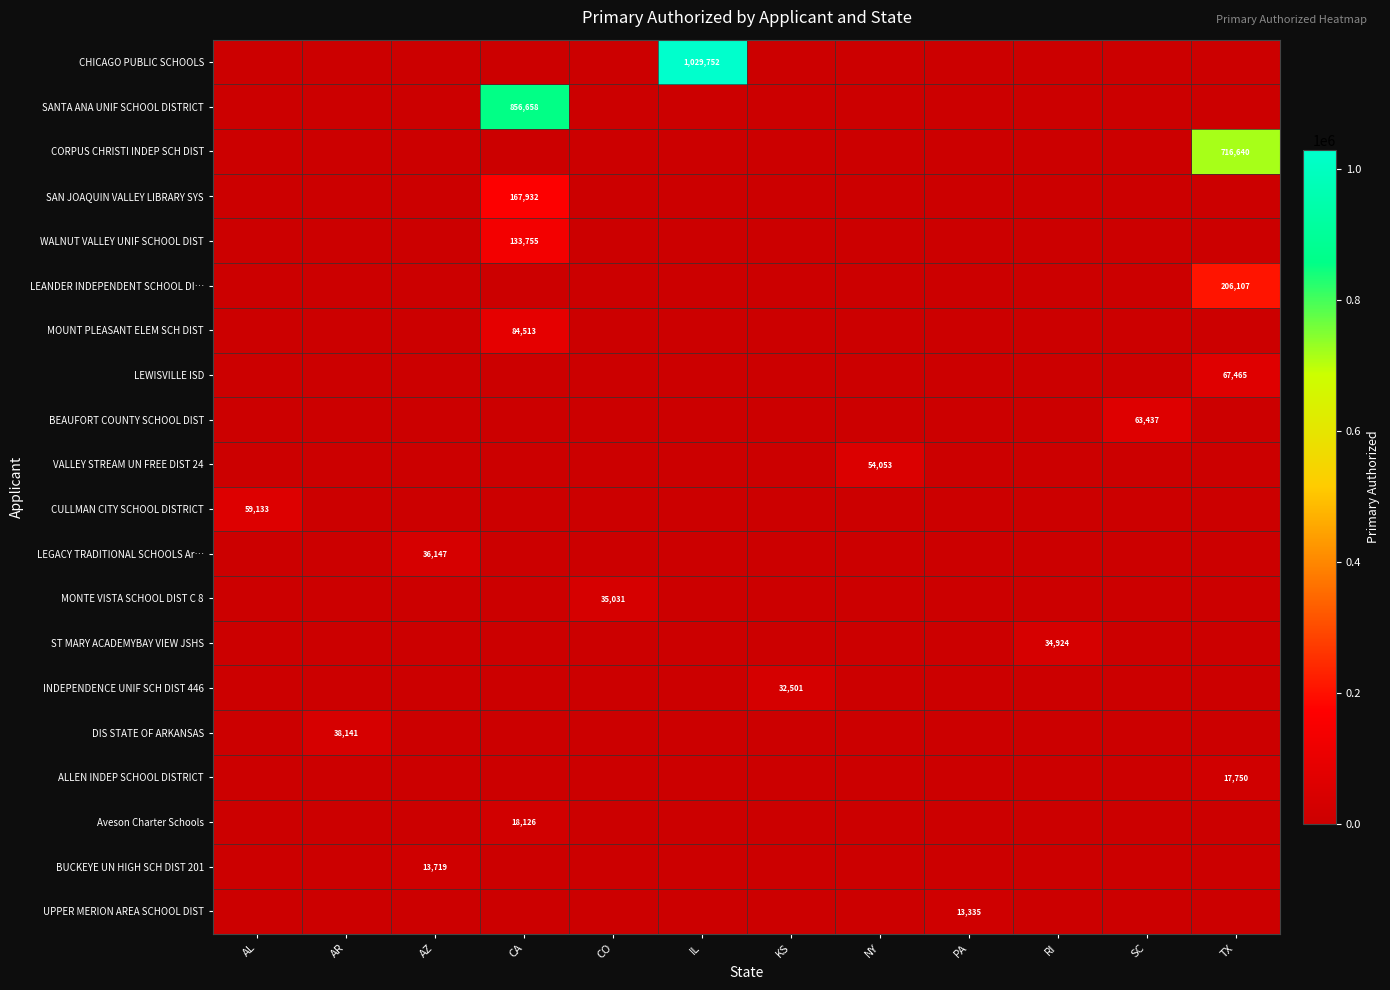

The value of BEAUFORT COUNTY SCHOOL DIST at SC is 63437. True or false?

True